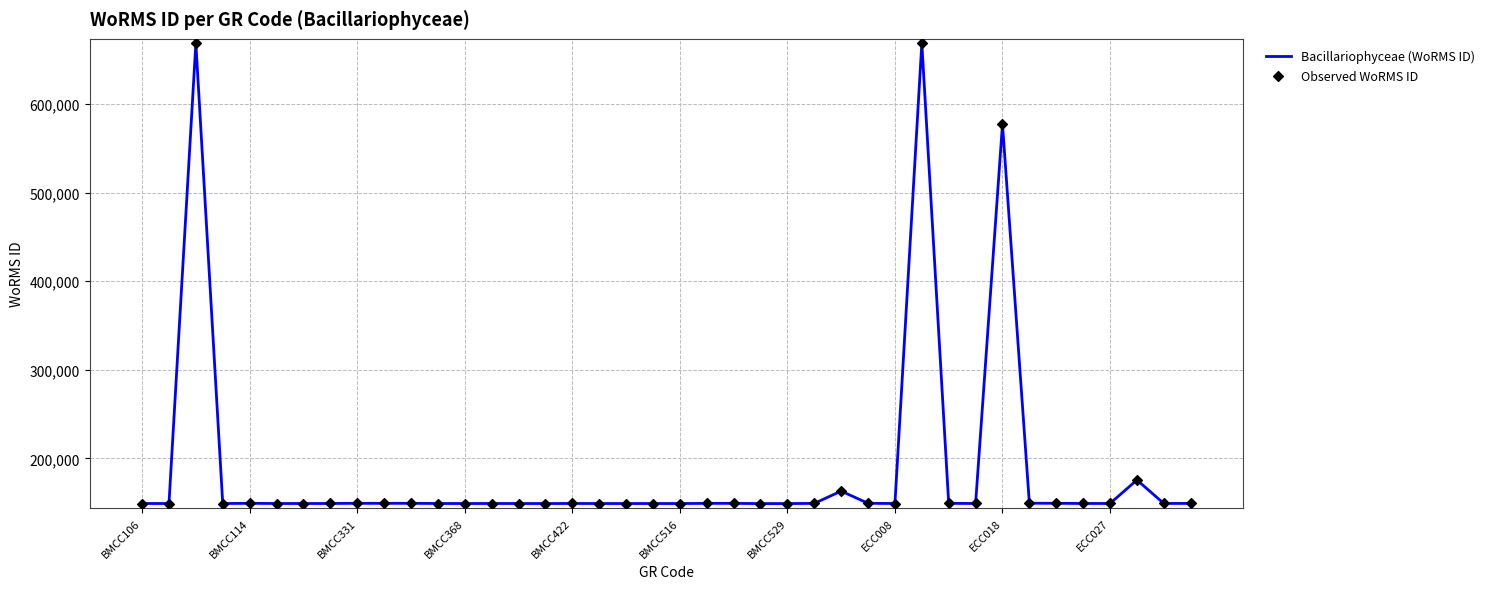

What is the minimum value shown in the chart?

148917